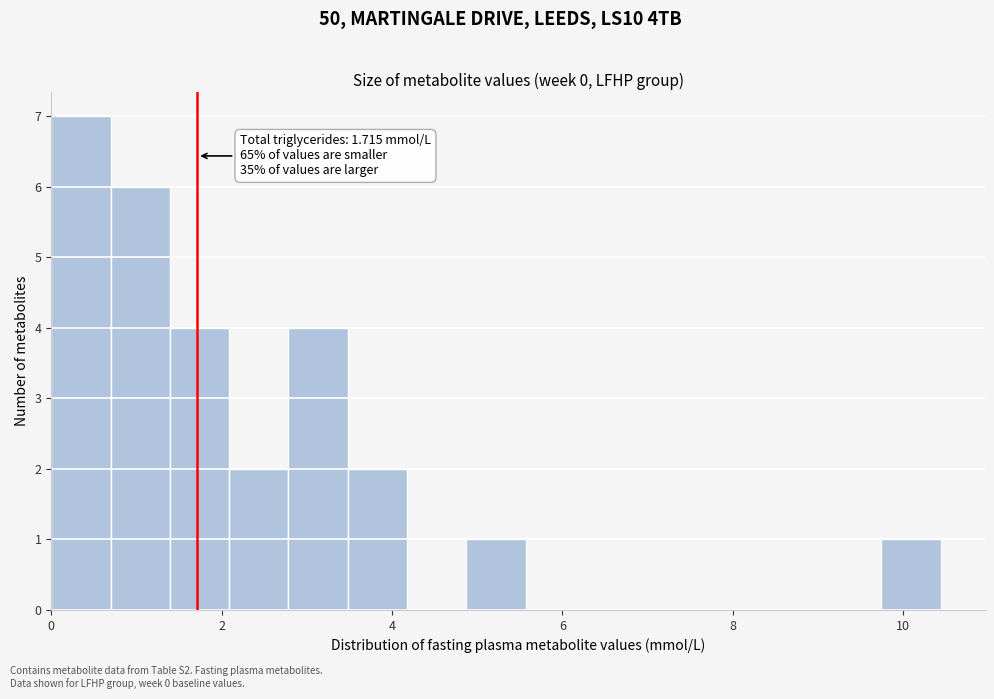

Around what value on the x-axis is the tallest bar? Give the approximate position of its centre, as read against the axis.

0.4